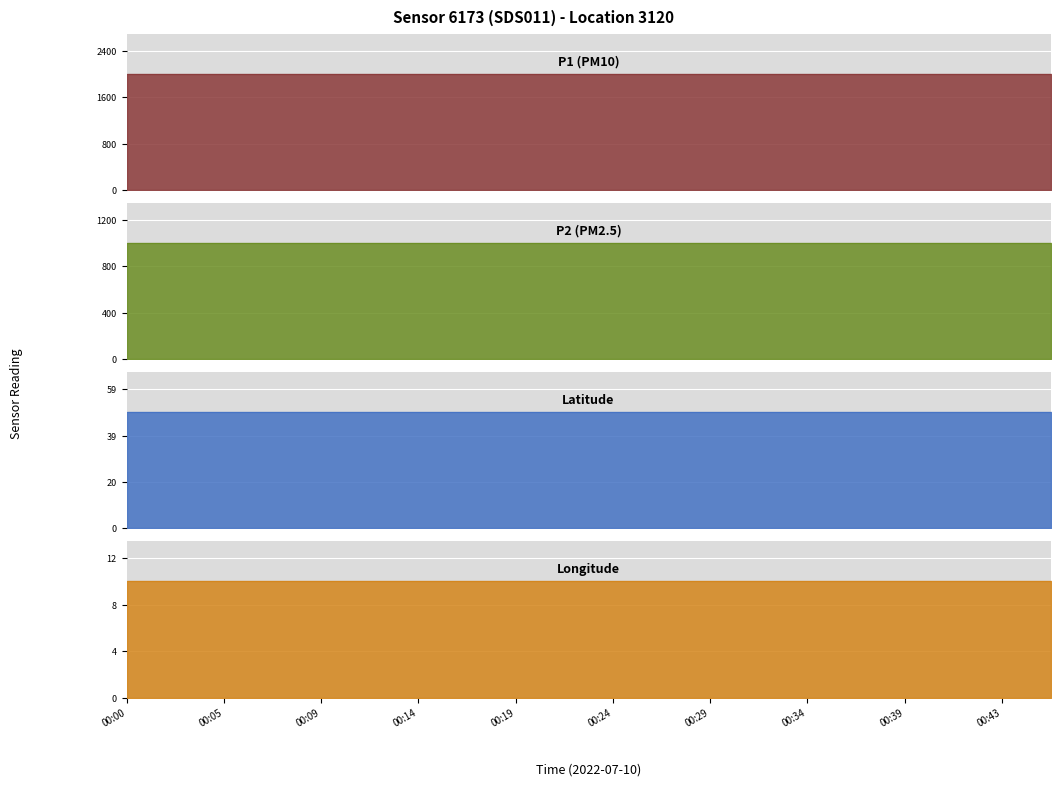

What is the smallest value displayed?

9.8